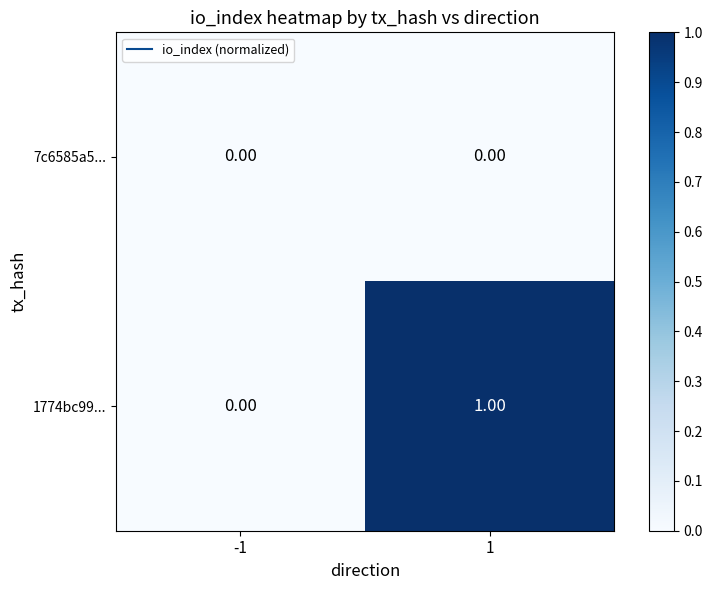

Between -1 and 1, which series saw the biggest shift?

1774bc99...